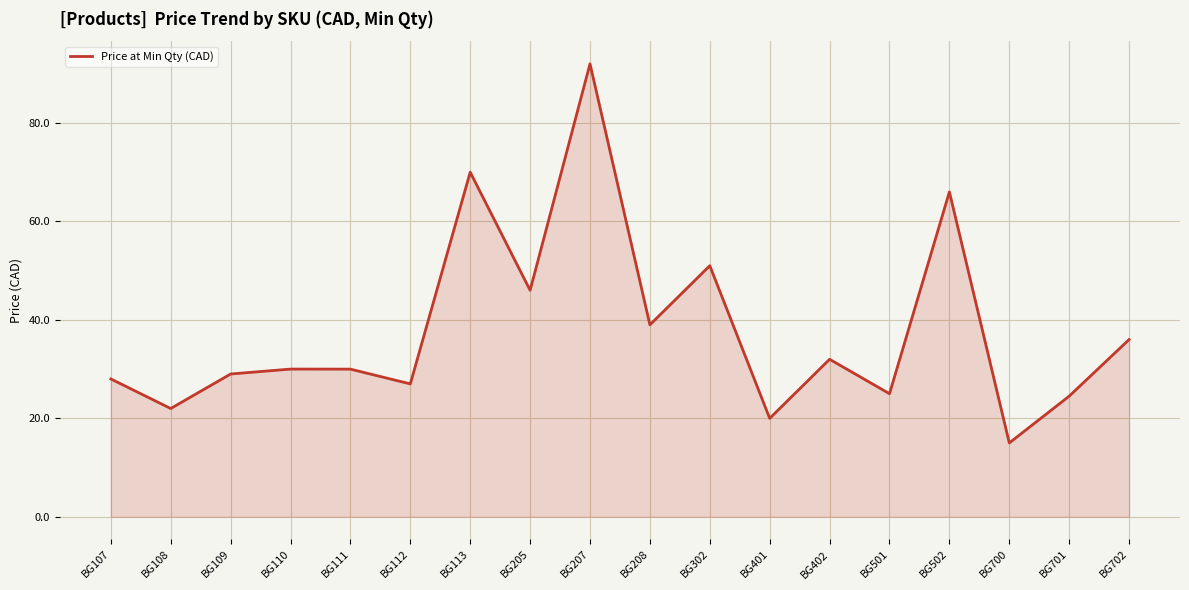

Where is the data nearest to the value 53?

BG302